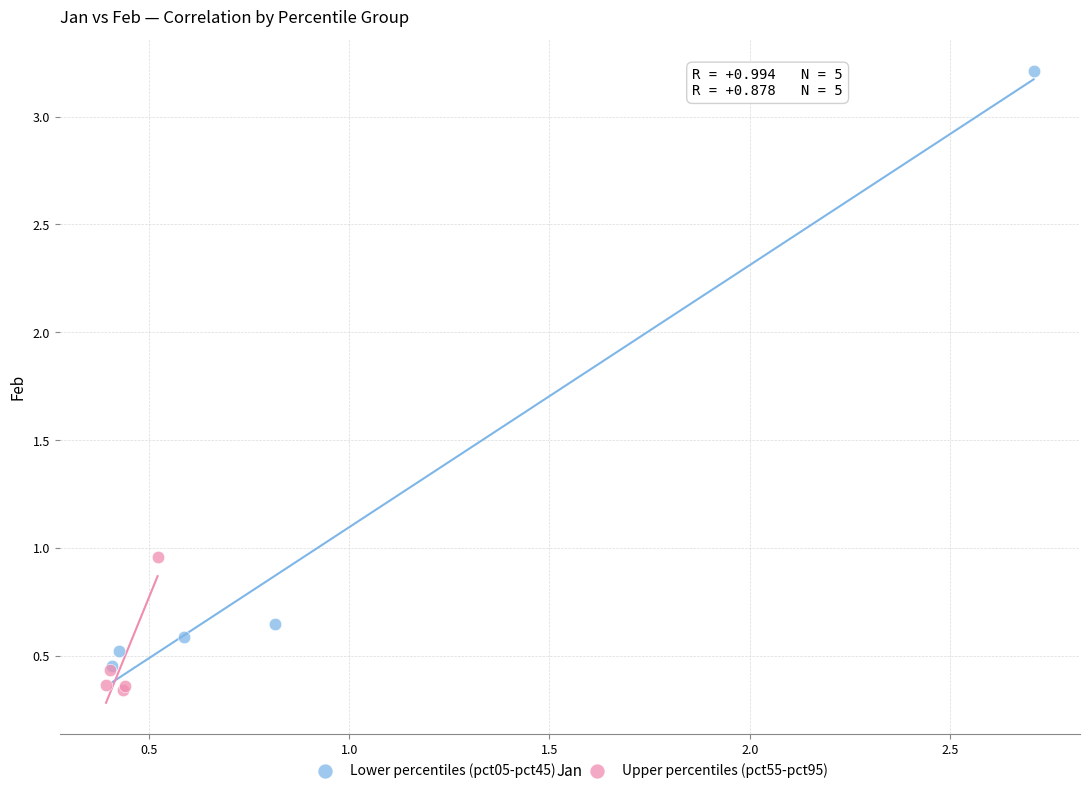

Which series reaches the maximum Y coordinate?

Lower percentiles (pct05-pct45)